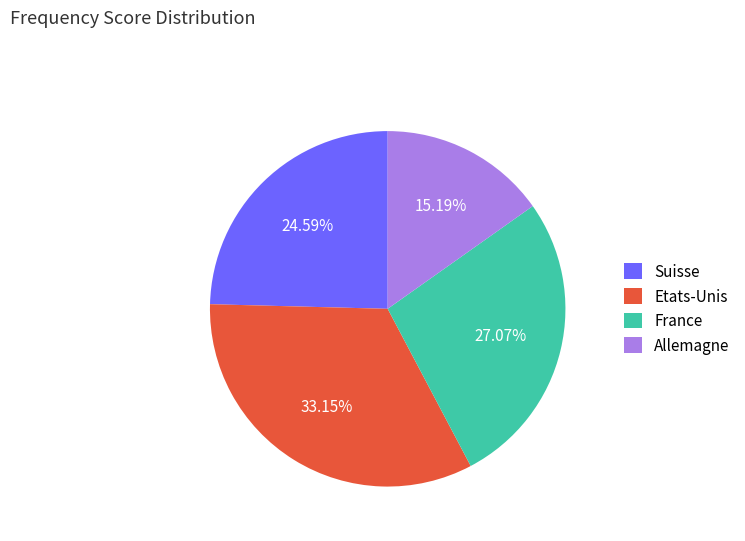

Which slice is the largest?

Etats-Unis